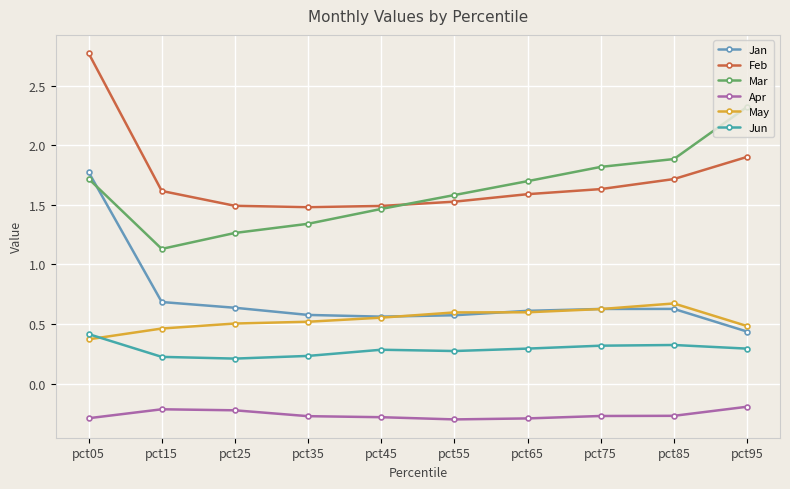

Is the value of Jan at pct95 greater than the value of Feb at pct05?

No